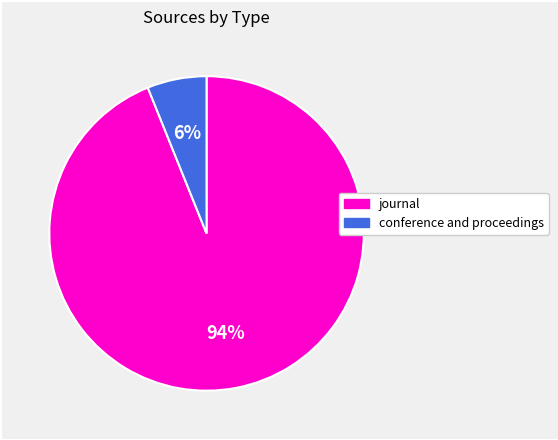

How many slices are in this pie chart?

2